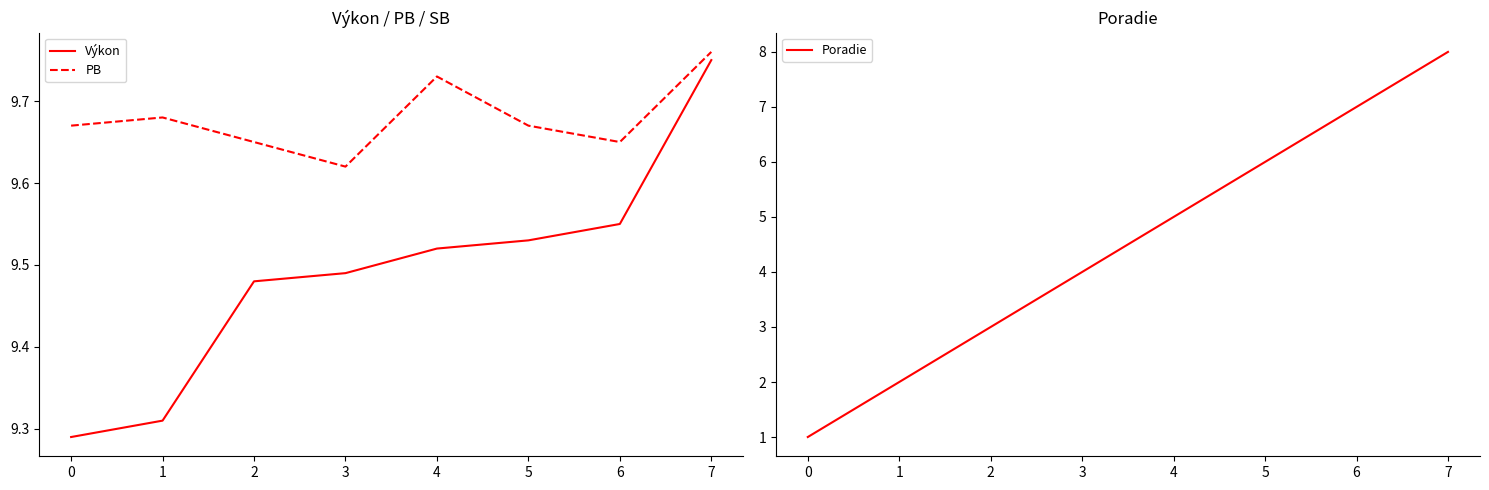

What is the value of the Poradie point at the 1st from the left?

1.0